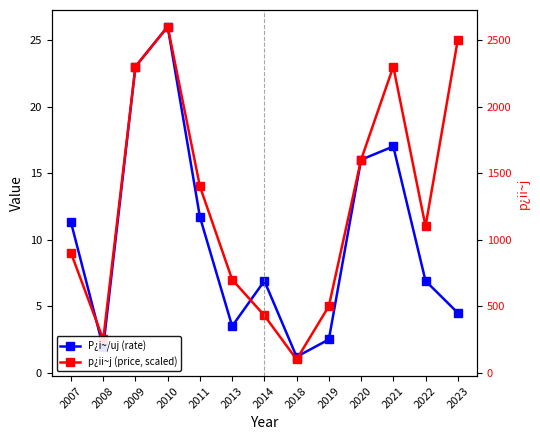

Is it true that P¿i~/uj (rate) equals 1.2 at 2013?

False